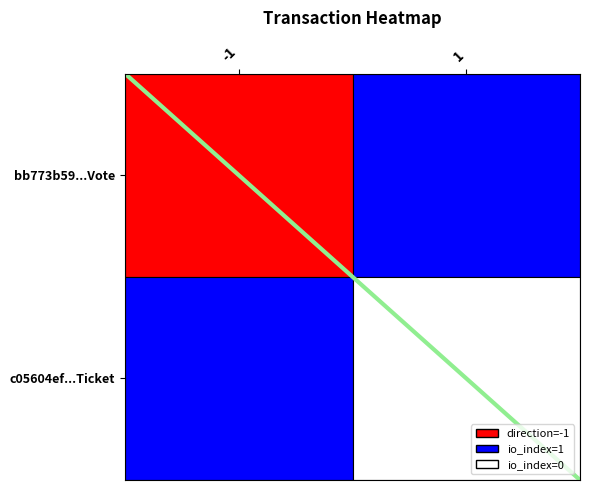

What is the average value?

1